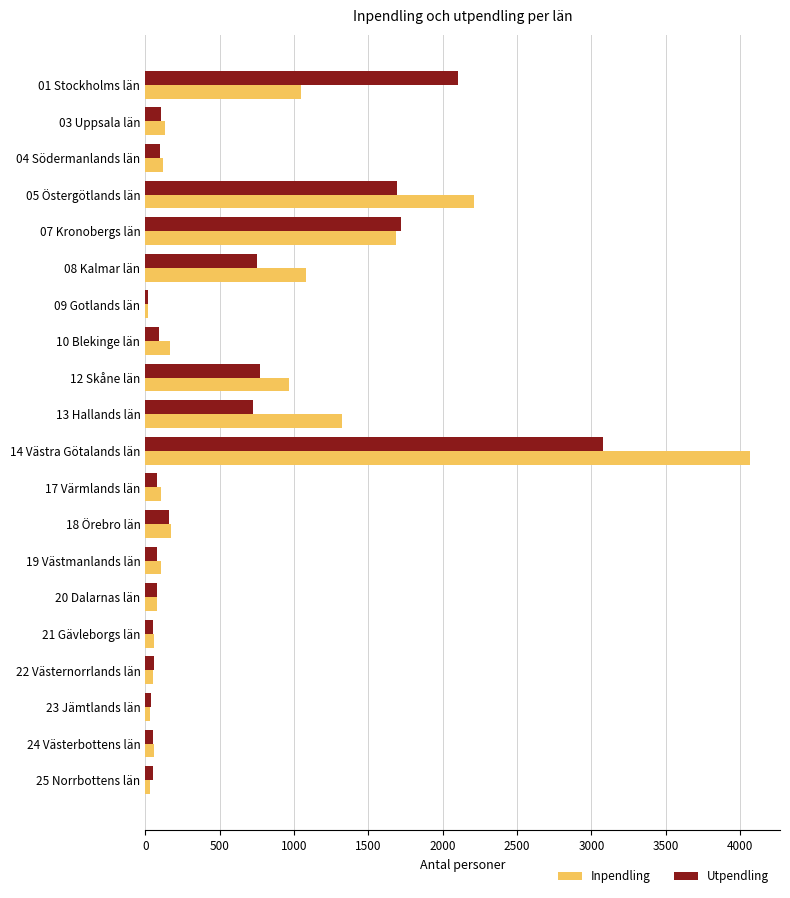

What are all the series names shown in the legend?

Inpendling, Utpendling